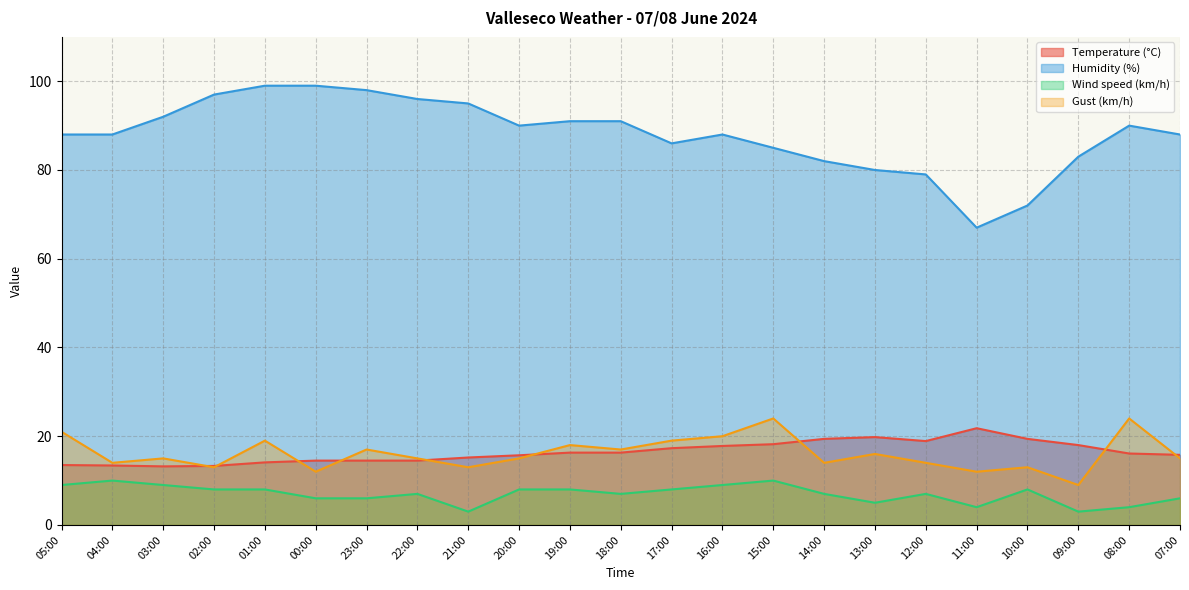

Between 05:00 and 20:00, which series saw the biggest shift?

Gust (km/h)